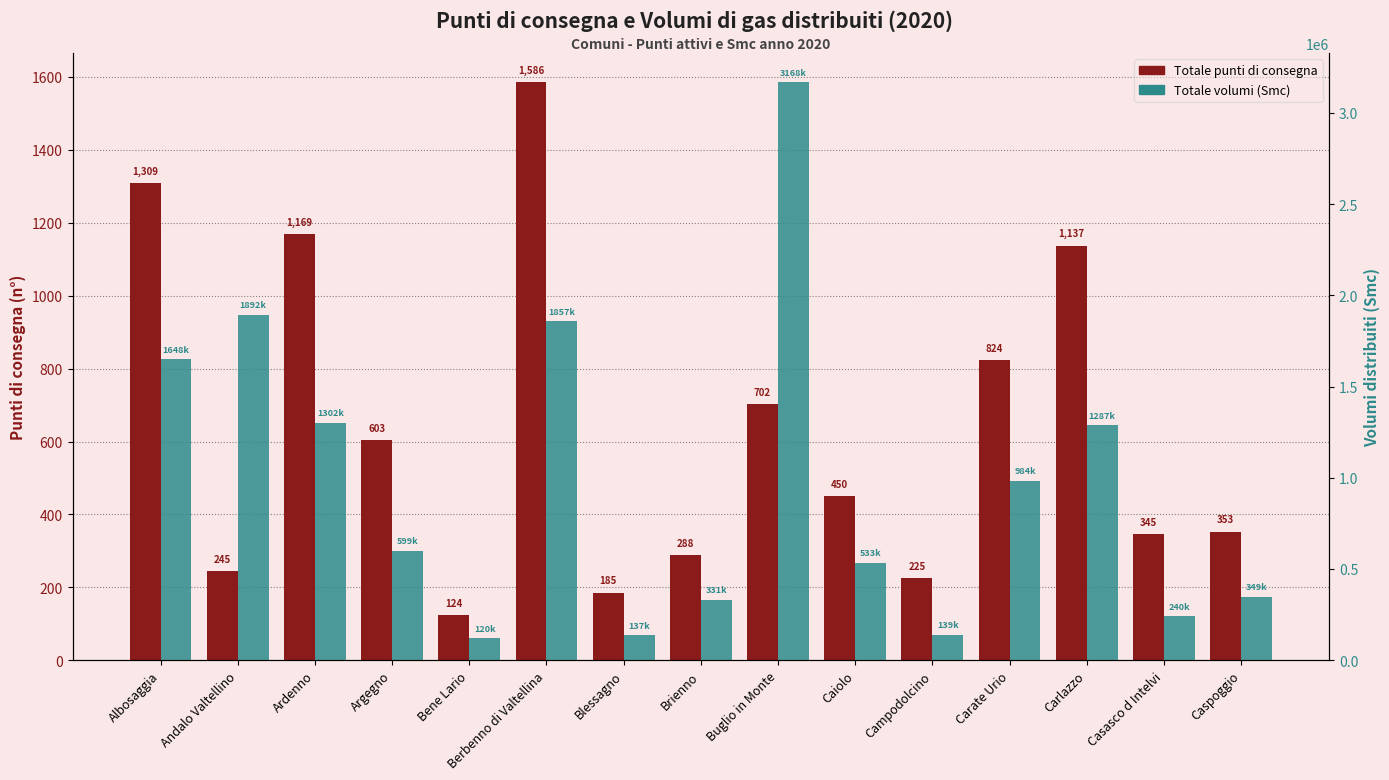

What is the label of the 10th bar from the left?

Caiolo